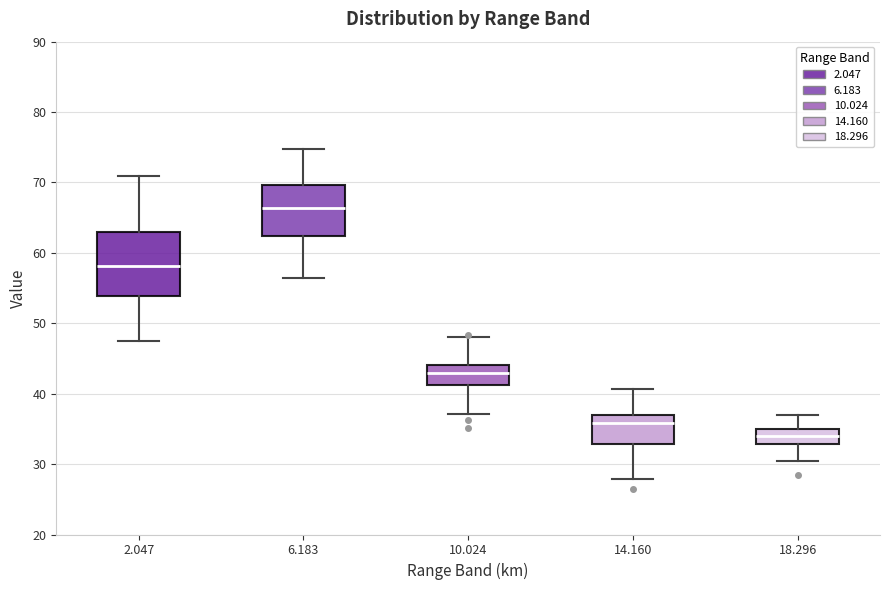

Reading left to right, transcribe this box plot: for each box, give where its median line is, the range the box spans, and where its two whiskers end, as read against the y-axis. The values are not printed on the chart, so give them approximately, as read against the axis.

2.047: median 58, box 54 to 63, whiskers 48 to 71
6.183: median 66, box 62 to 70, whiskers 56 to 75
10.024: median 43, box 41 to 44, whiskers 37 to 48
14.160: median 36, box 33 to 37, whiskers 28 to 41
18.296: median 34, box 33 to 35, whiskers 30 to 37